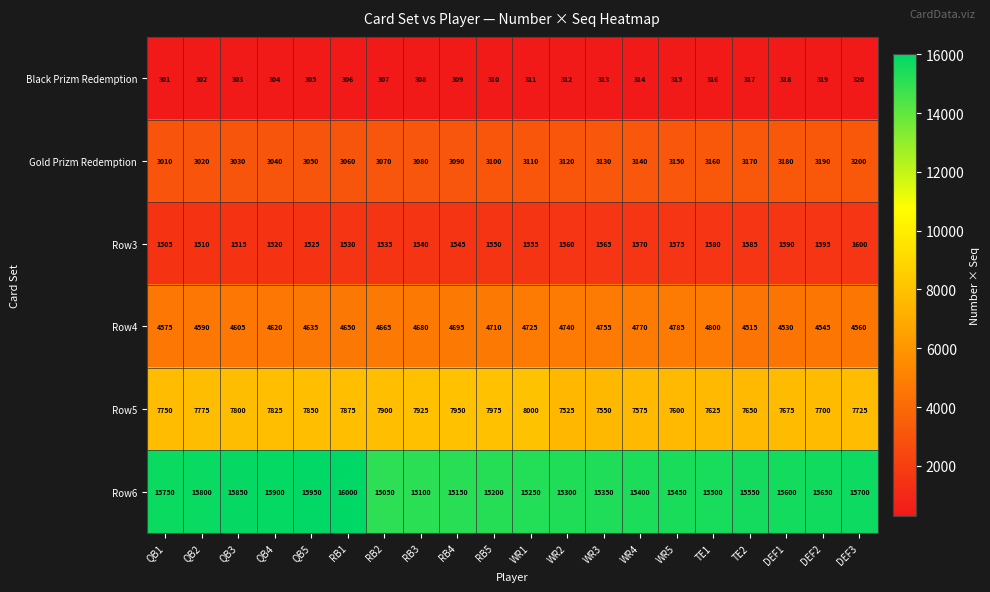

What is the difference between the second highest and second lowest values in the Row5 series?

425